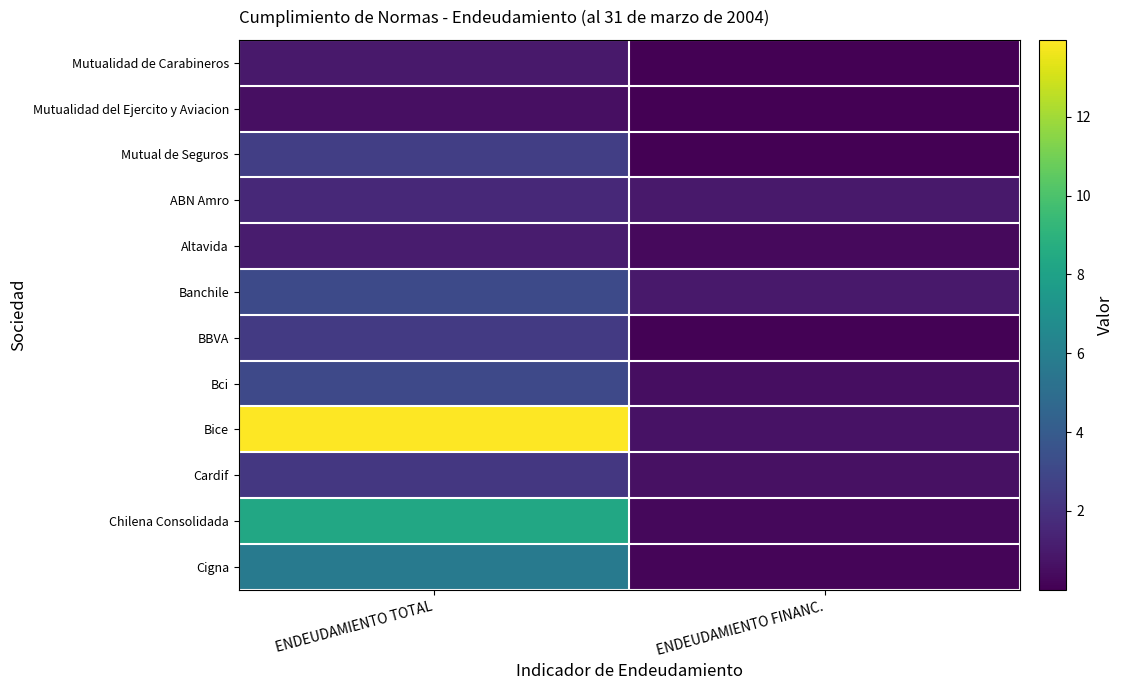

At how many categories does at least one series exceed 6?

1